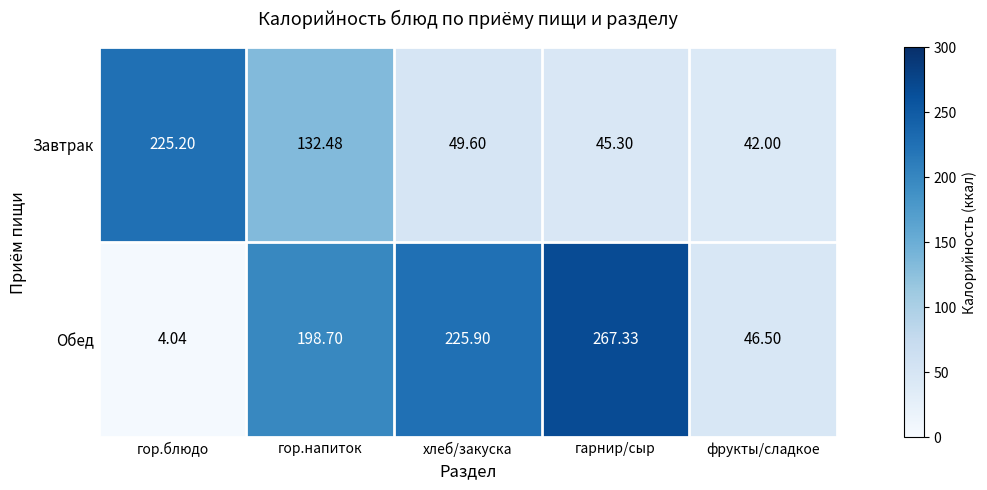

What is the greatest value displayed?

267.3